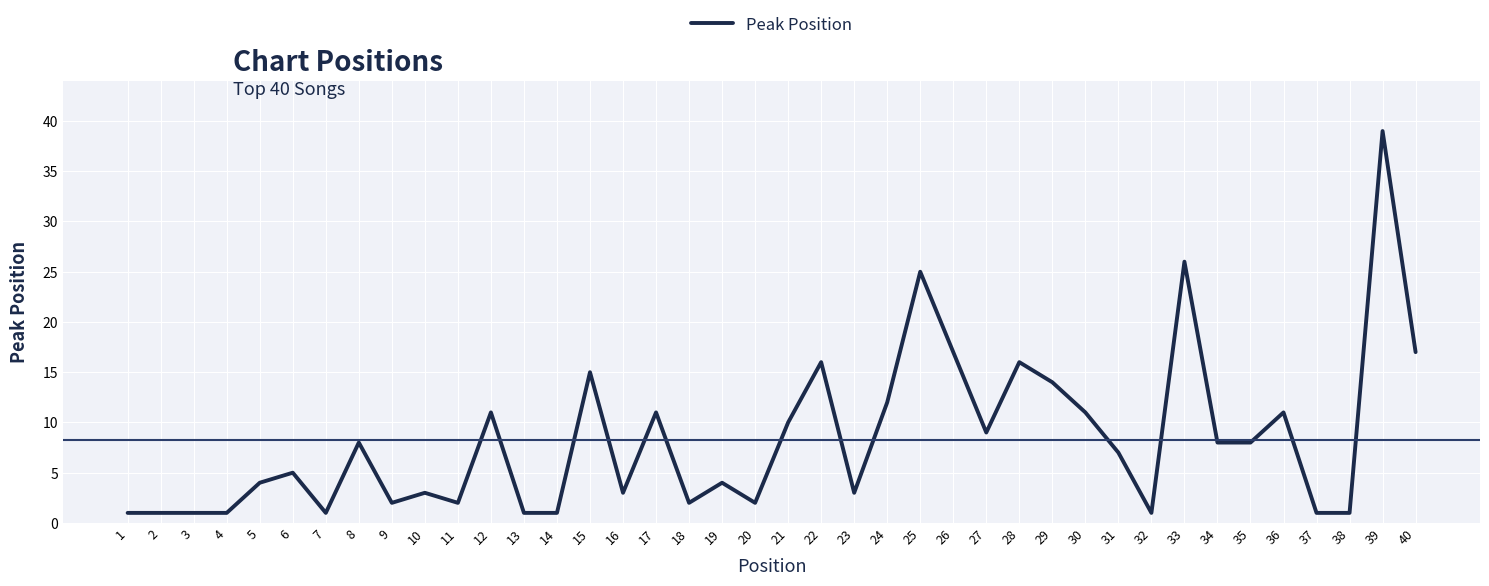

What is the change in value from 7 to 10?

+2